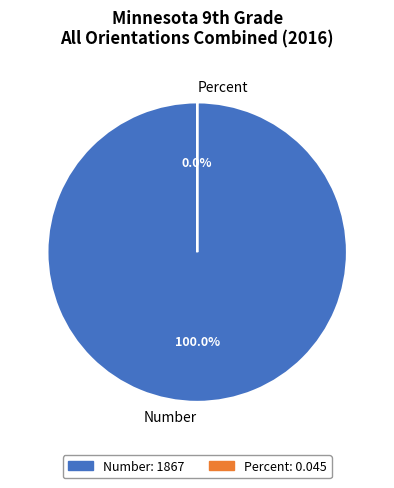

Which slice is the smallest?

Percent